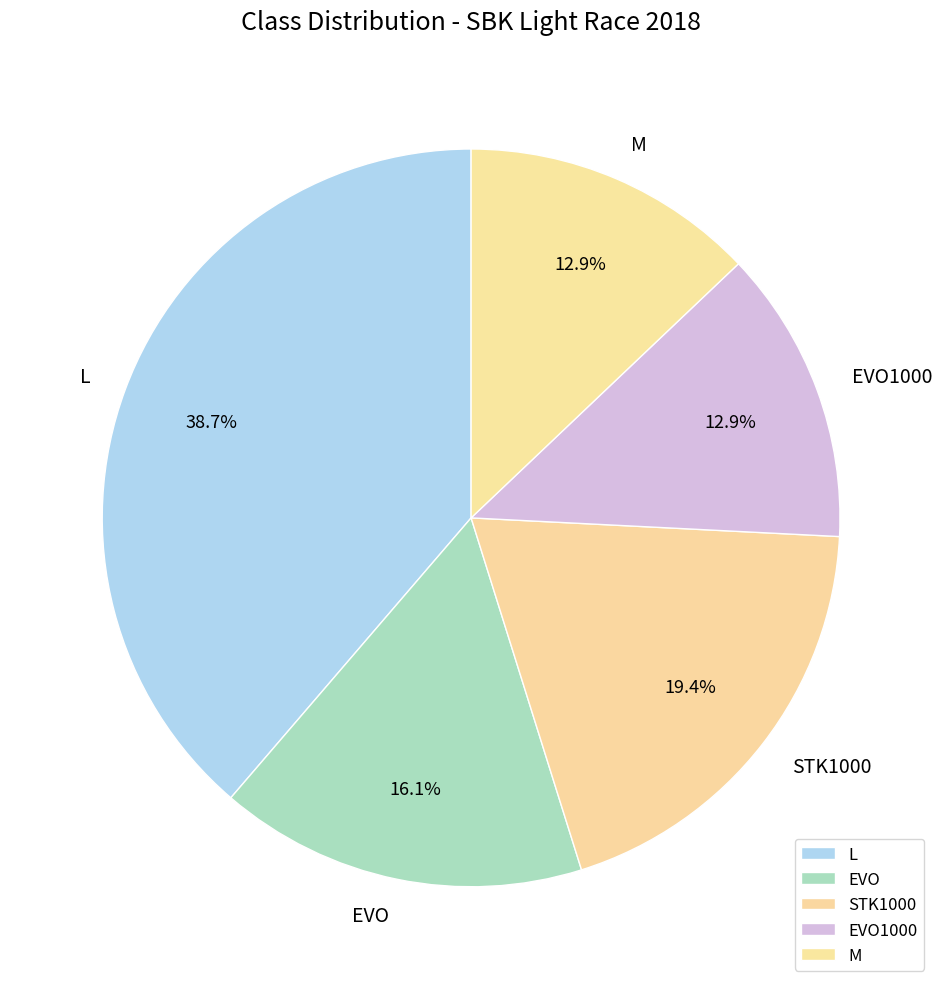

What is the largest slice in the pie chart?

L